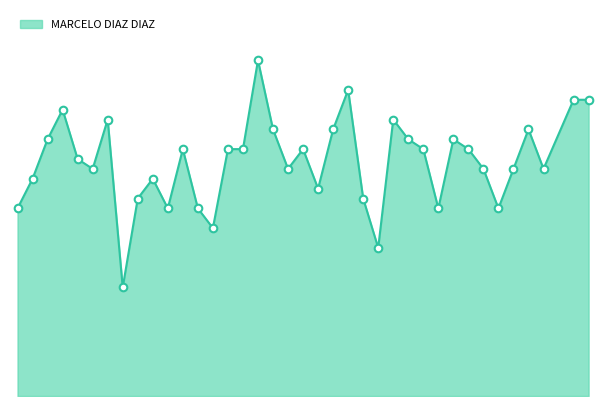

Is this an area chart (filled region under the line)?

Yes